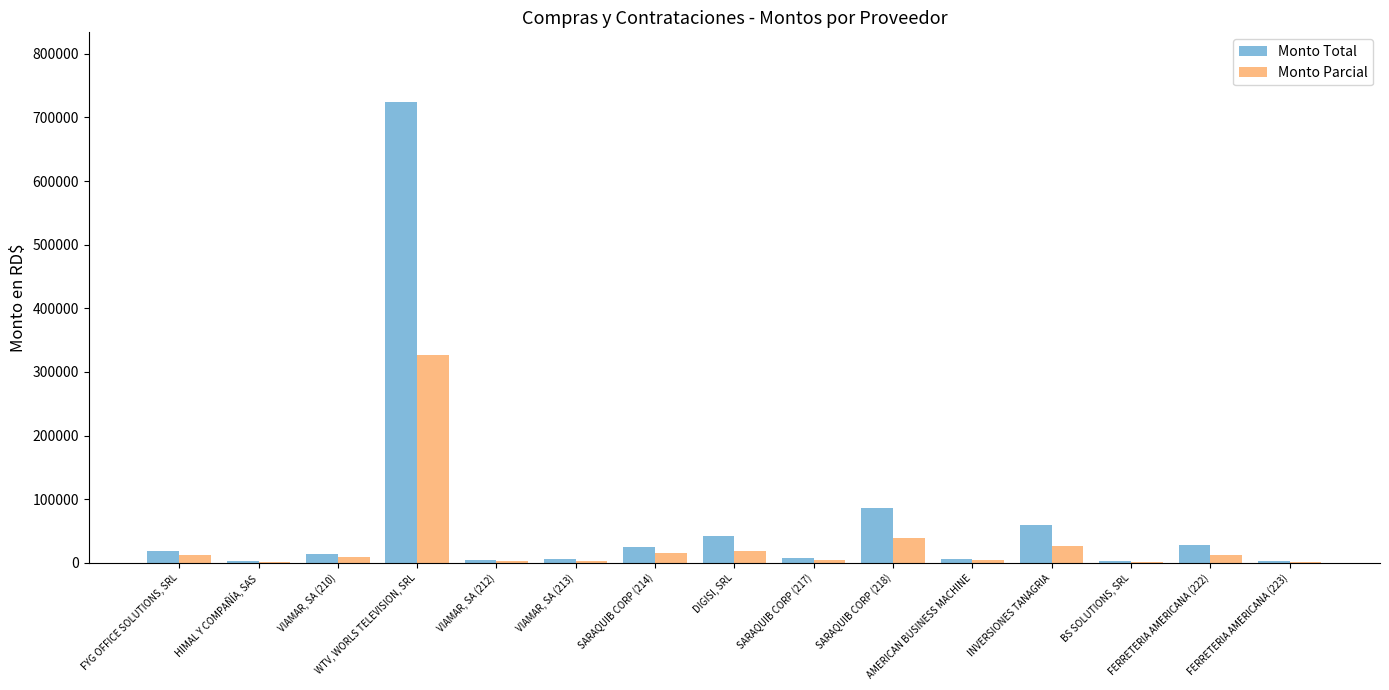

Are the bars grouped side by side (vs. stacked)?

Yes